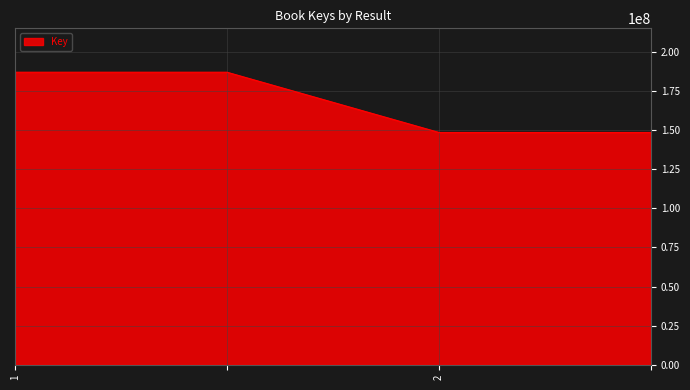

What is the sum of all values?

671326130